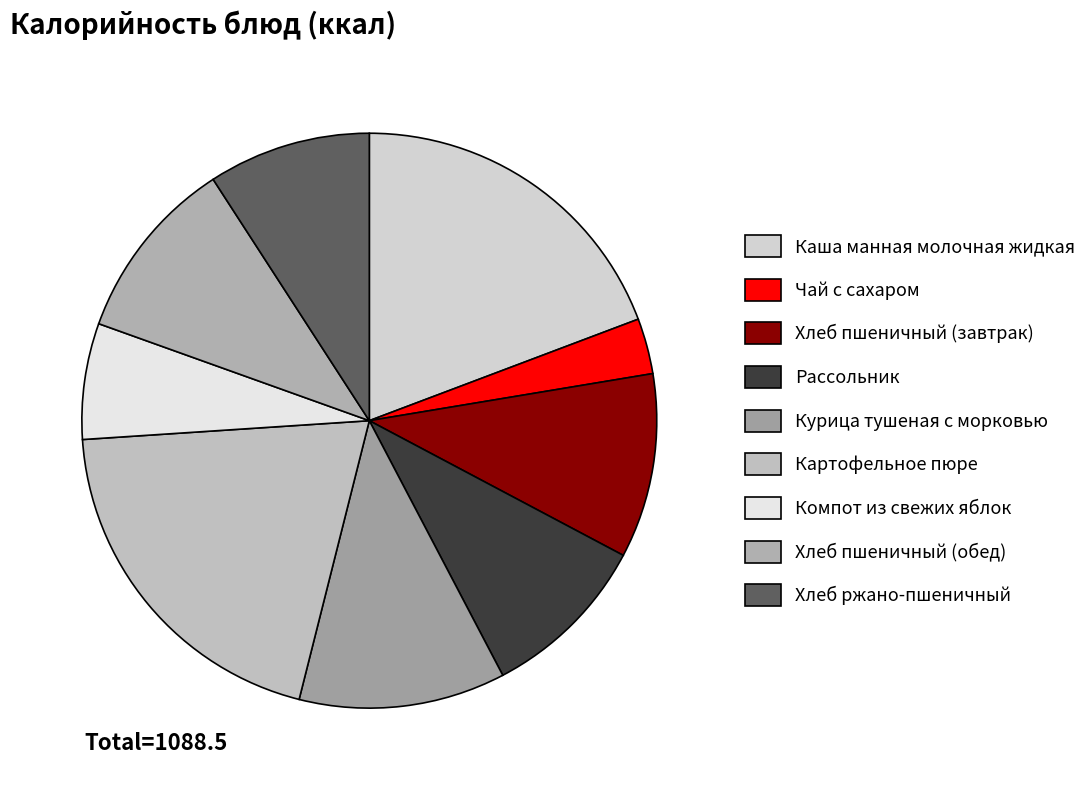

Rank the categories by value from highest to lowest.

Картофельное пюре, Каша манная молочная жидкая, Курица тушеная с морковью, Хлеб пшеничный (завтрак), Хлеб пшеничный (обед), Рассольник, Хлеб ржано-пшеничный, Компот из свежих яблок, Чай с сахаром